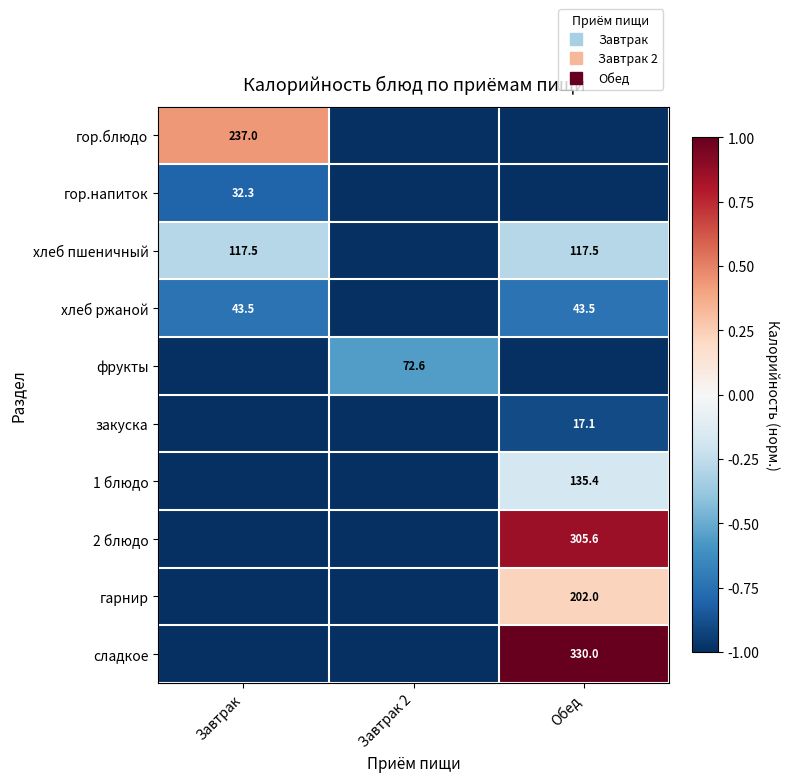

Between Завтрак and Завтрак 2, which series saw the biggest shift?

гор.блюдо